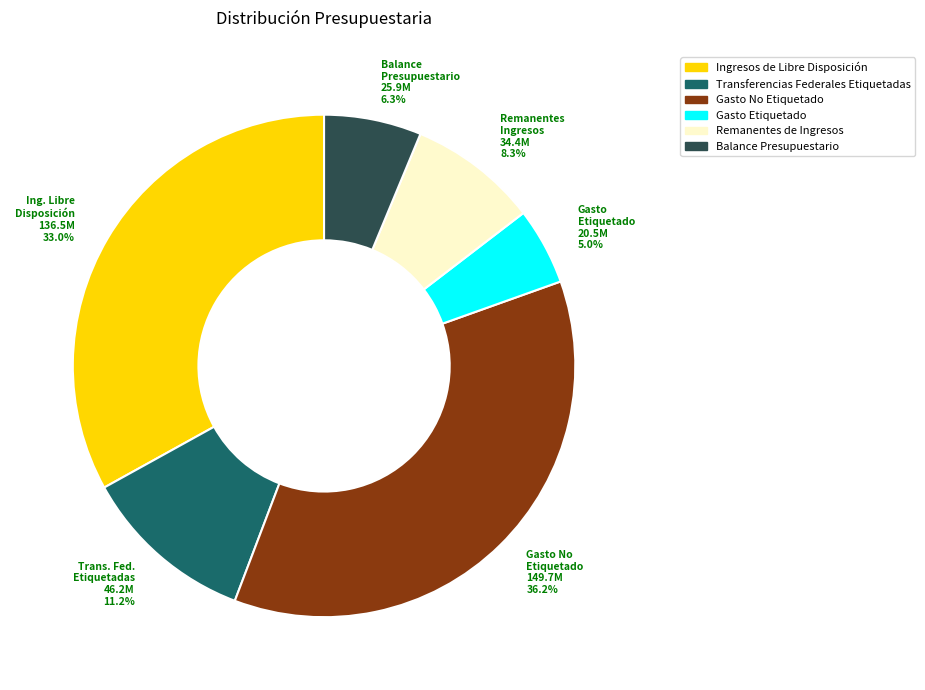

Count the number of slices in the pie.

6